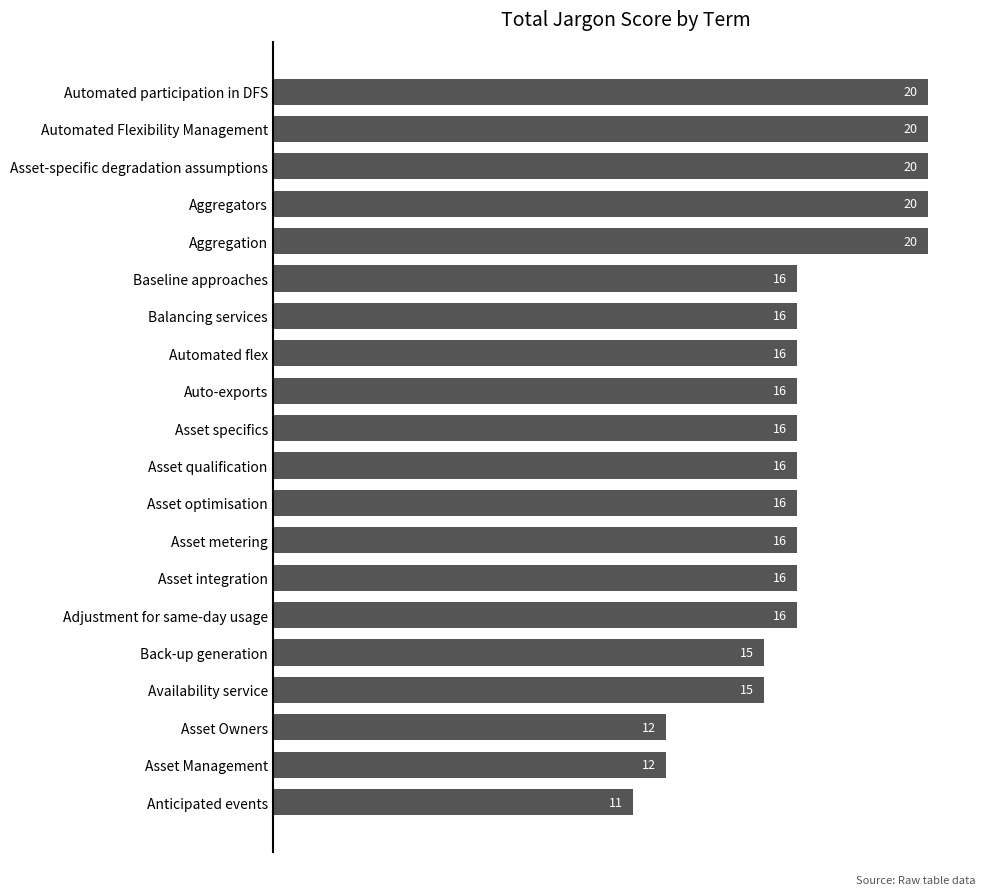

At which category does the chart reach its minimum across all series?

Anticipated events